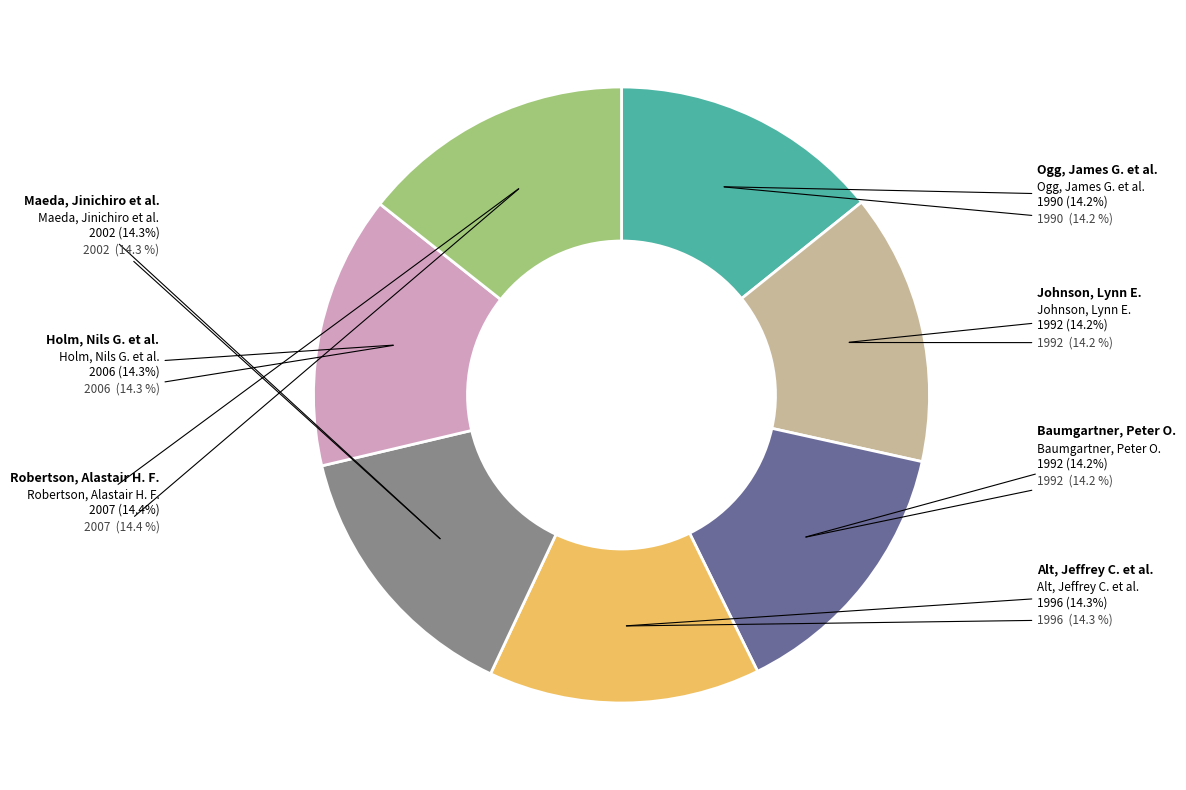

How much of the chart is everything except Johnson, Lynn E.: Mafic clasts?

85.8%